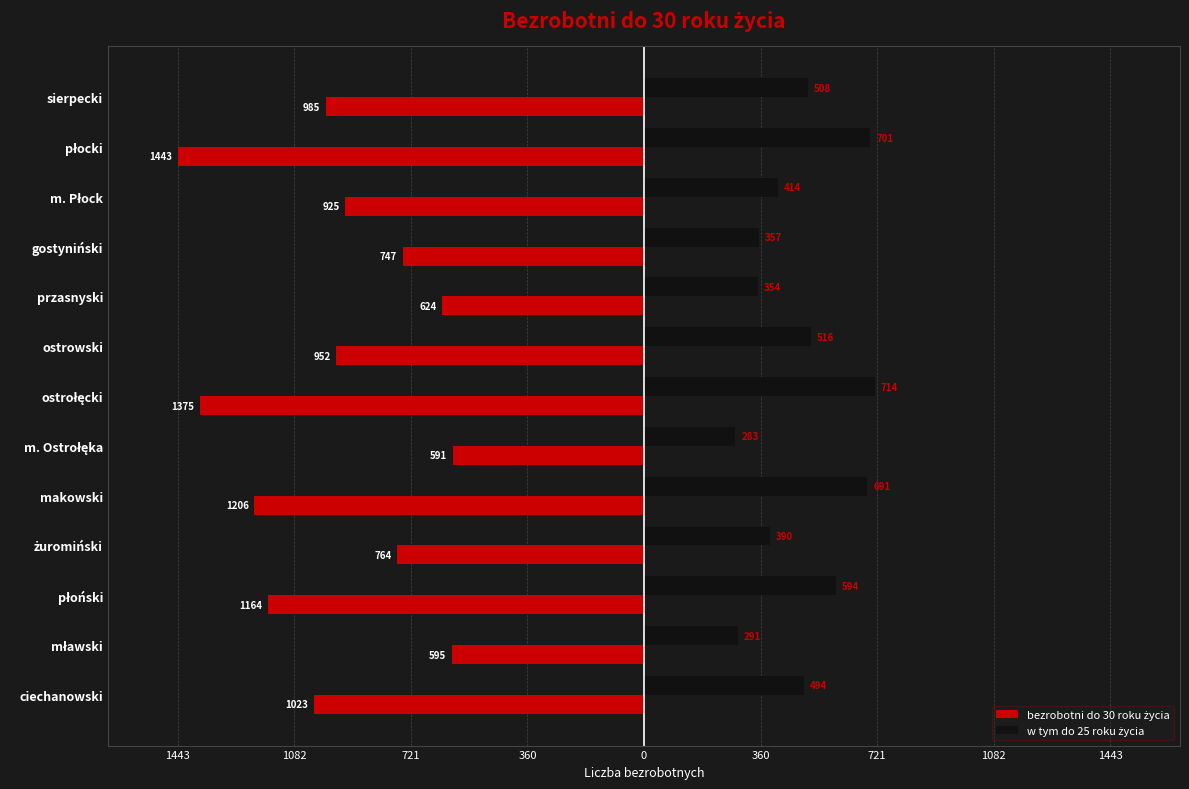

Reading left to right, what are all the values shown in this chart?

bezrobotni do 30 roku życia: -1023	-595	-1164	-764	-1206	-591	-1375	-952	-624	-747	-925	-1443	-985
w tym do 25 roku życia: 494	291	594	390	691	283	714	516	354	357	414	701	508